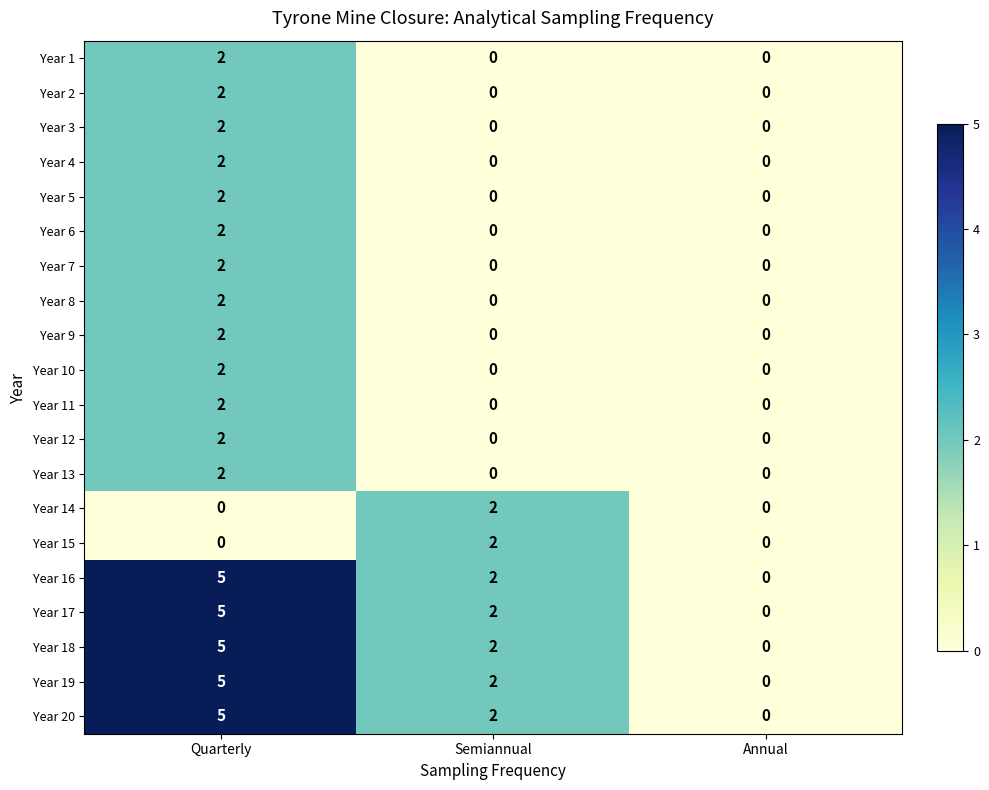

At which category does the chart reach its peak across all series?

Quarterly